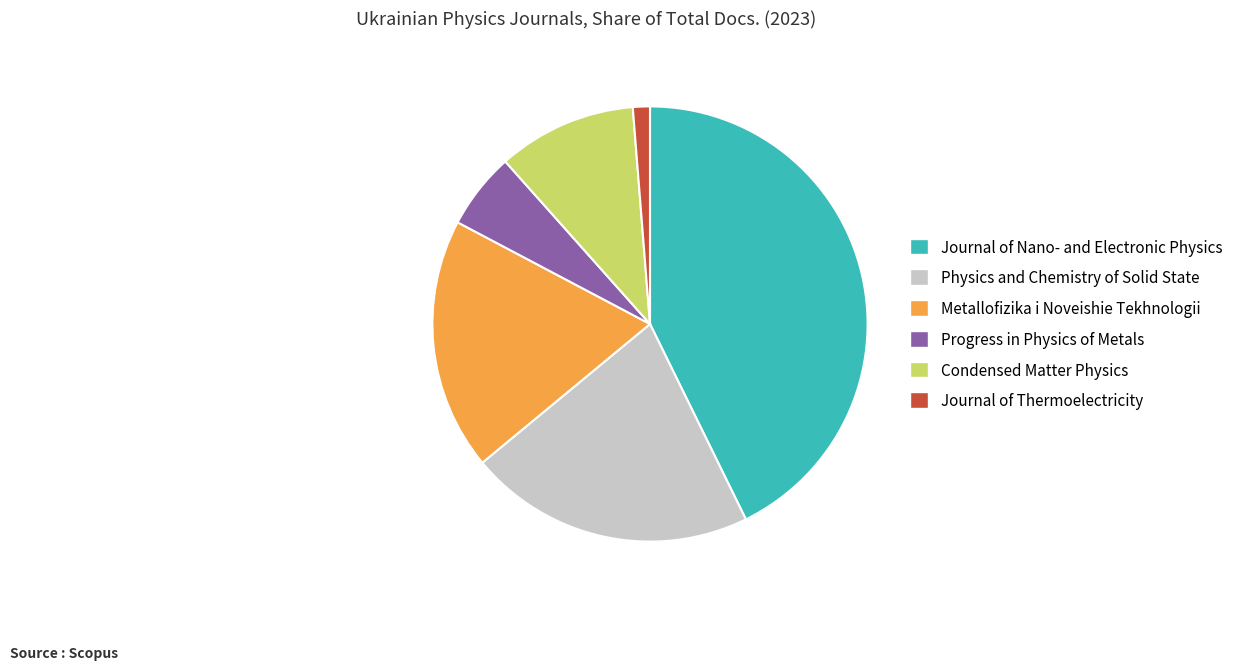

Combined, do Condensed Matter Physics and Physics and Chemistry of Solid State account for over 50%?

No